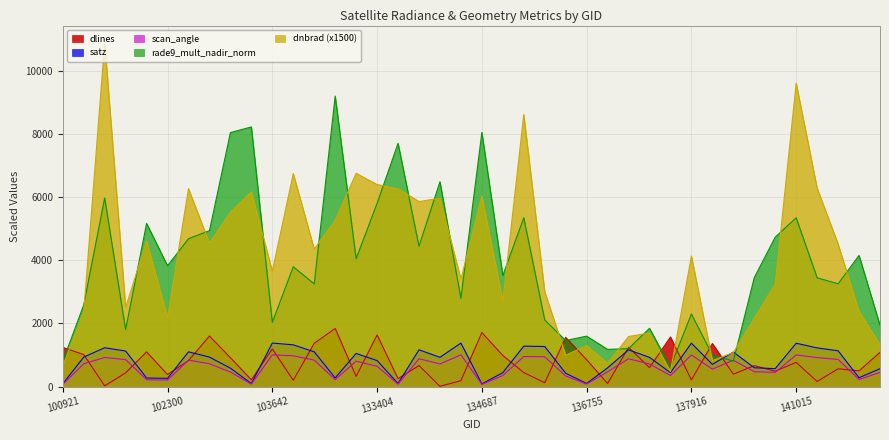

What is the total value across all series at 103396?

15525.3